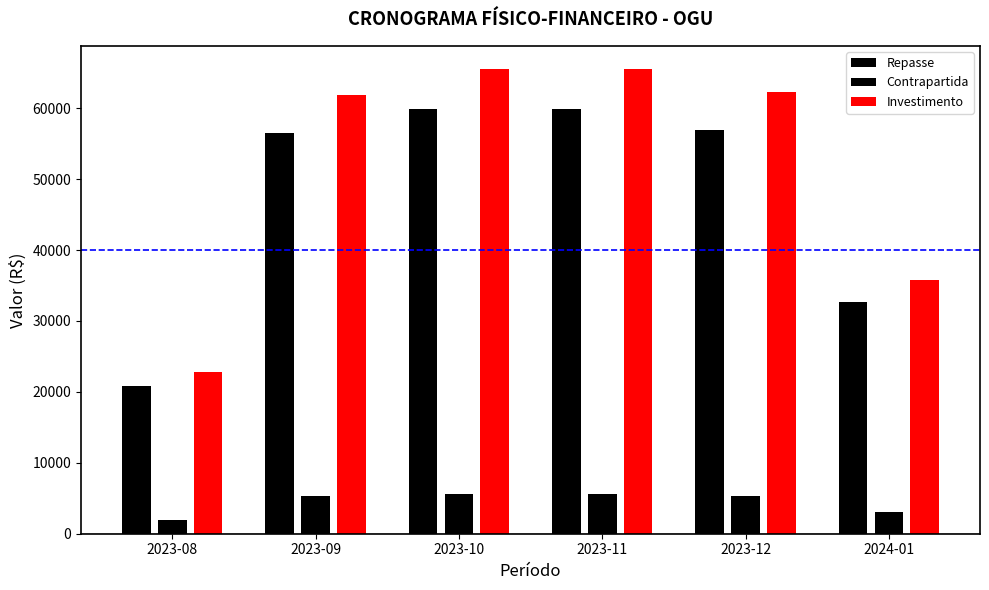

How many values in the Repasse series are below 56919?

3